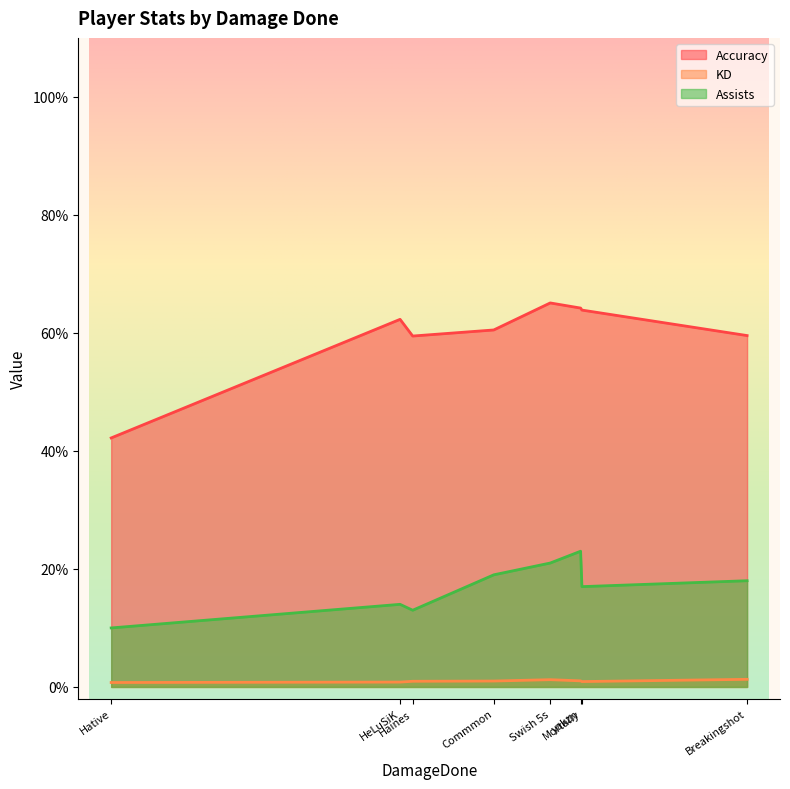

At which category is the sum across all series the highest?

yakzn